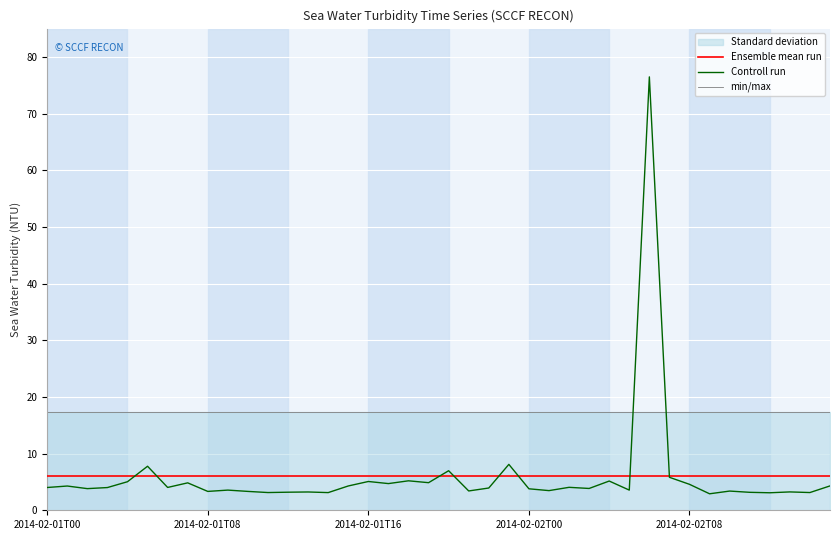

What is the approximate value of Ensemble mean run at 6?

6.0